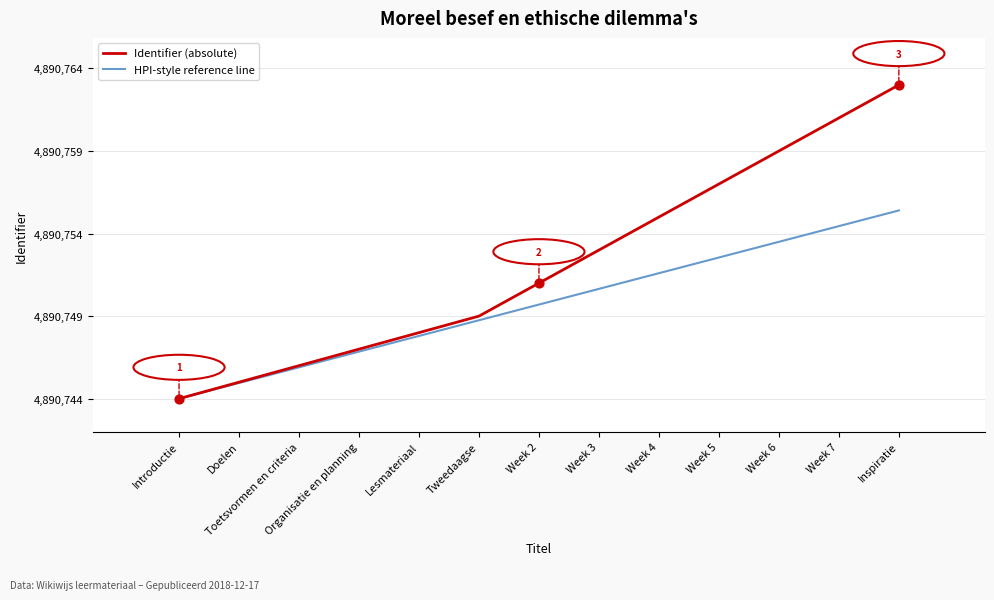

Is the value of Identifier (absolute) at Lesmateriaal greater than the value of HPI-style reference line at Introductie?

Yes